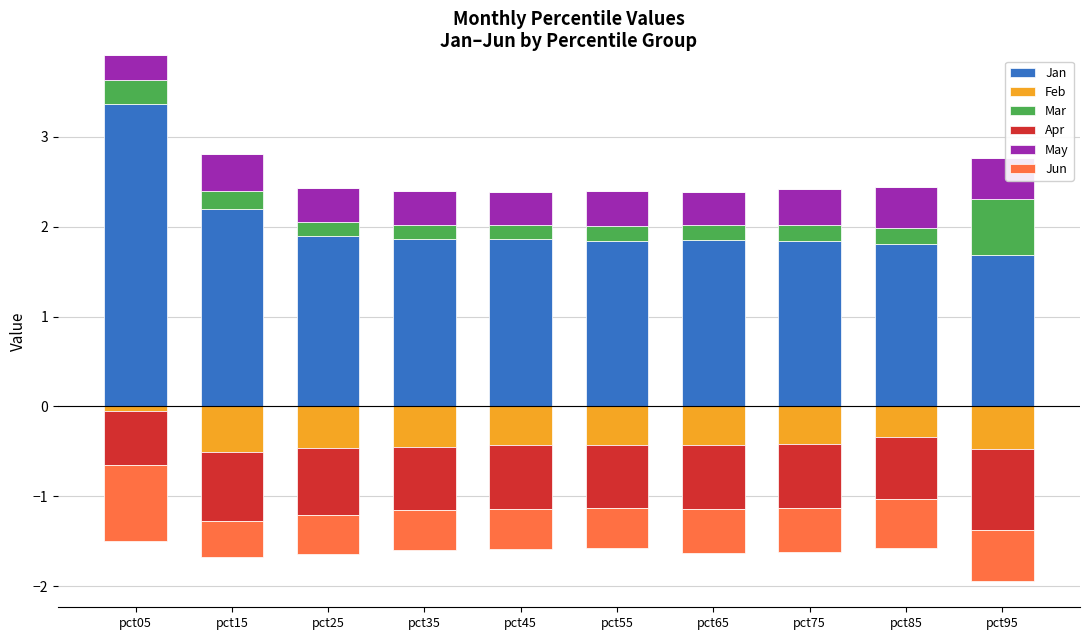

How many bars are there in each group?

6